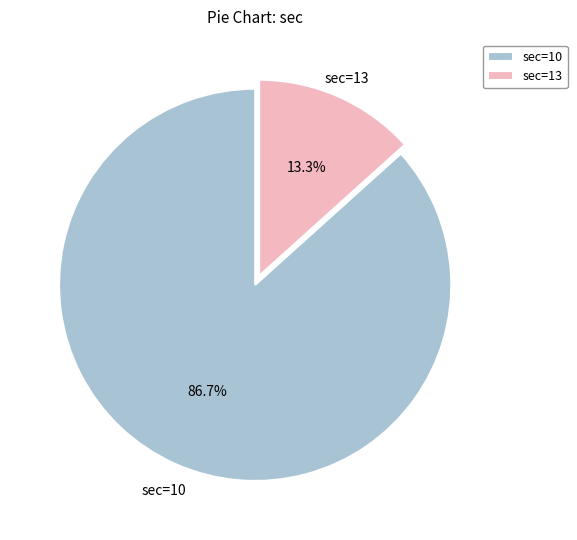

Count the number of slices in the pie.

2